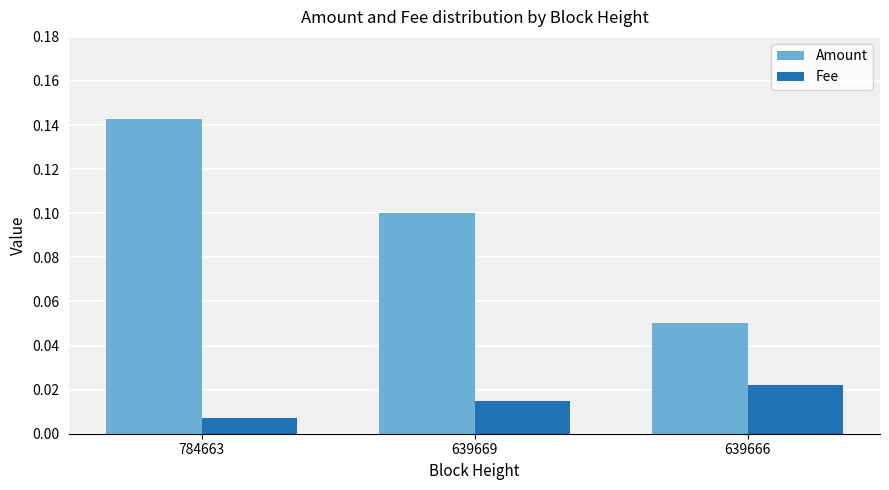

Where is Amount nearest to the value 0?

639666